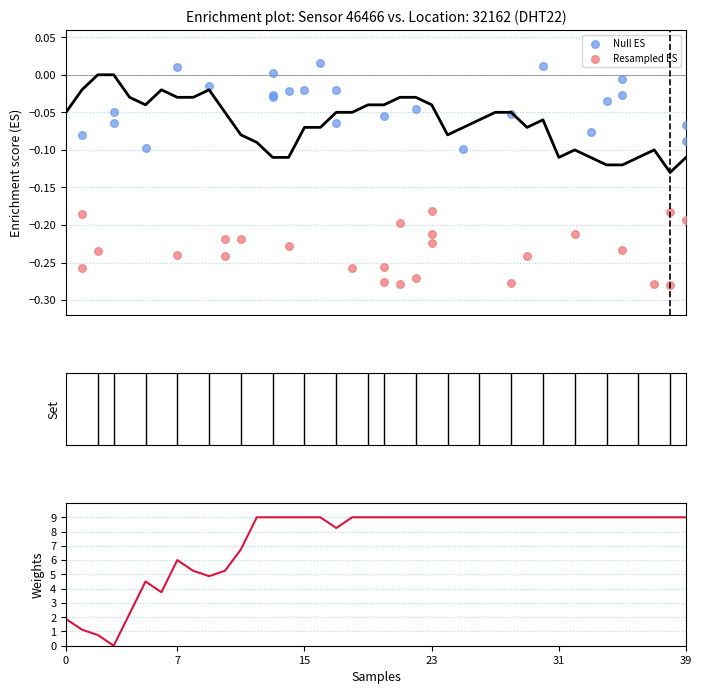

What is the total value across all series at 36?

8.9